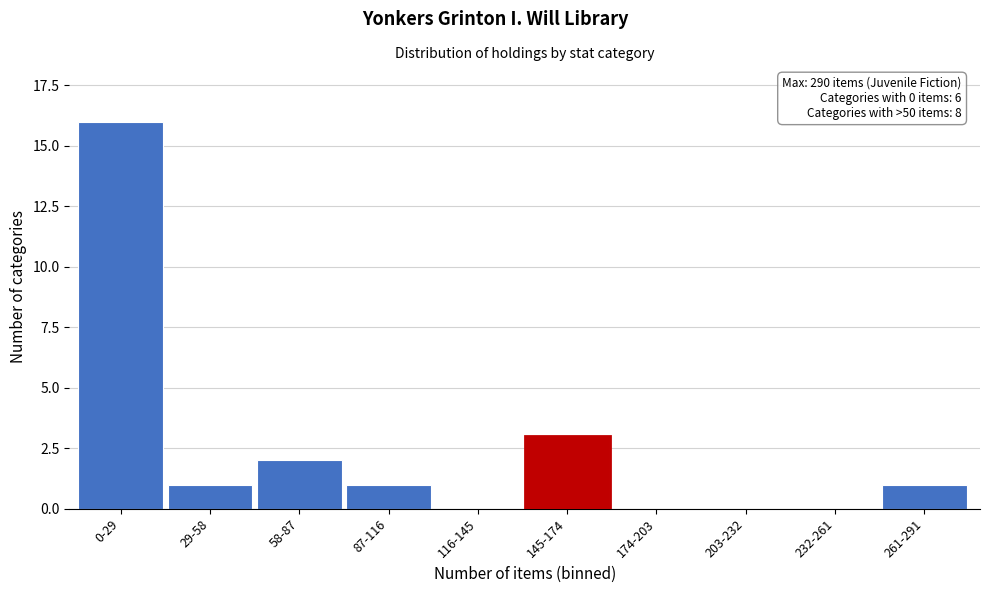

Reading left to right, extract all data points from this chart.

0-29=16	29-58=1	58-87=2	87-116=1	116-145=0	145-174=3	174-203=0	203-232=0	232-261=0	261-291=1